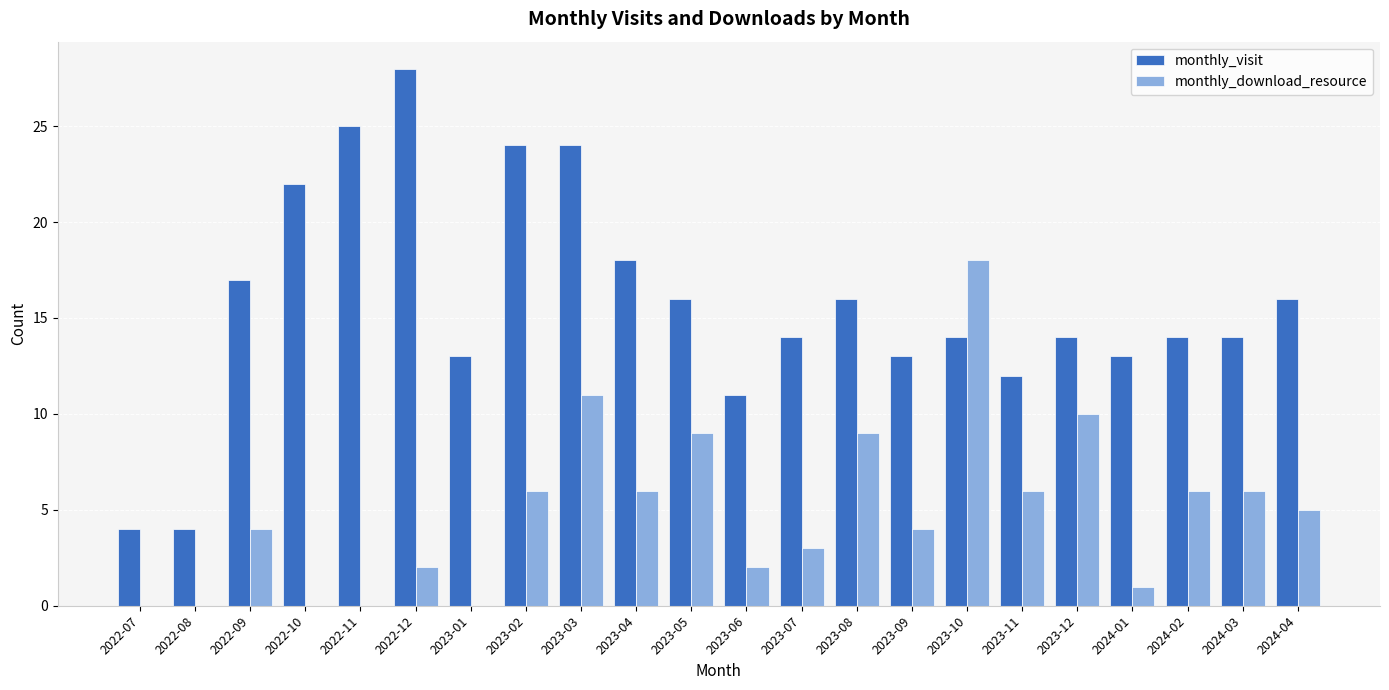

What is the greatest value displayed?

28